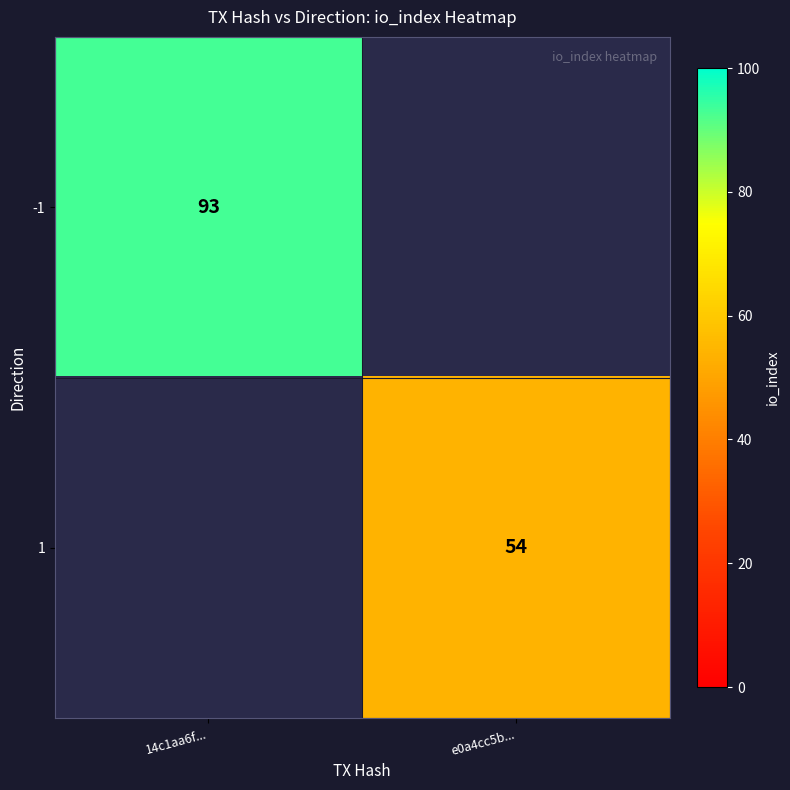

True or false: -1 has a value of 93 at 14c1aa6f....

True